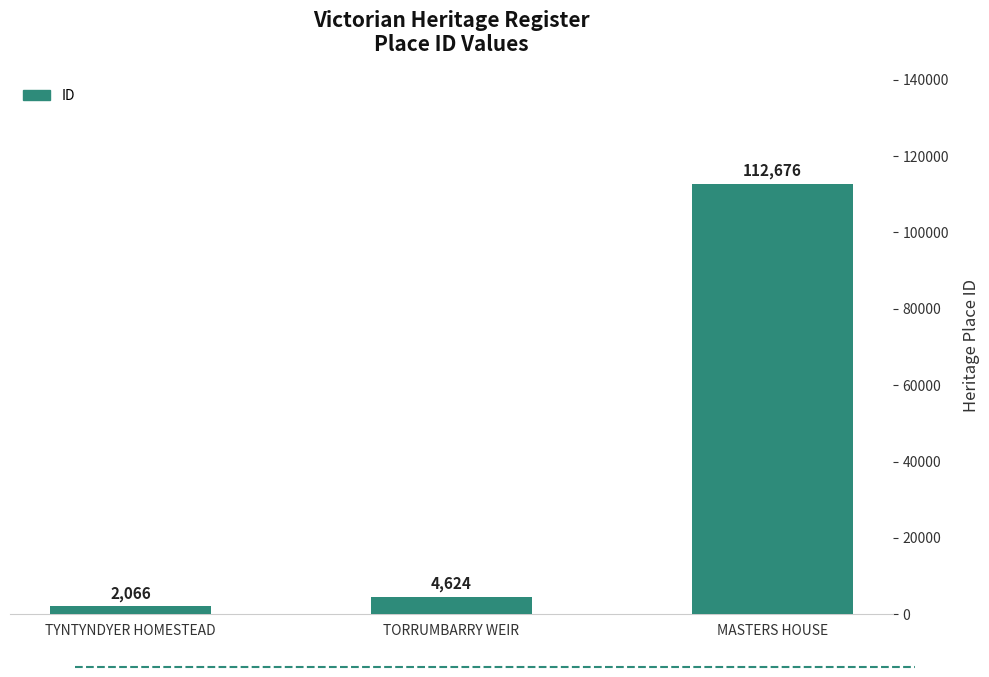

Between TORRUMBARRY WEIR and MASTERS HOUSE, which is larger?

MASTERS HOUSE